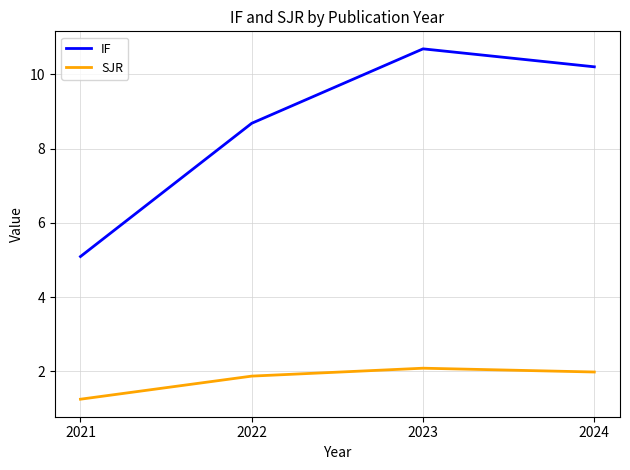

Which series has the largest range (max minus min)?

IF